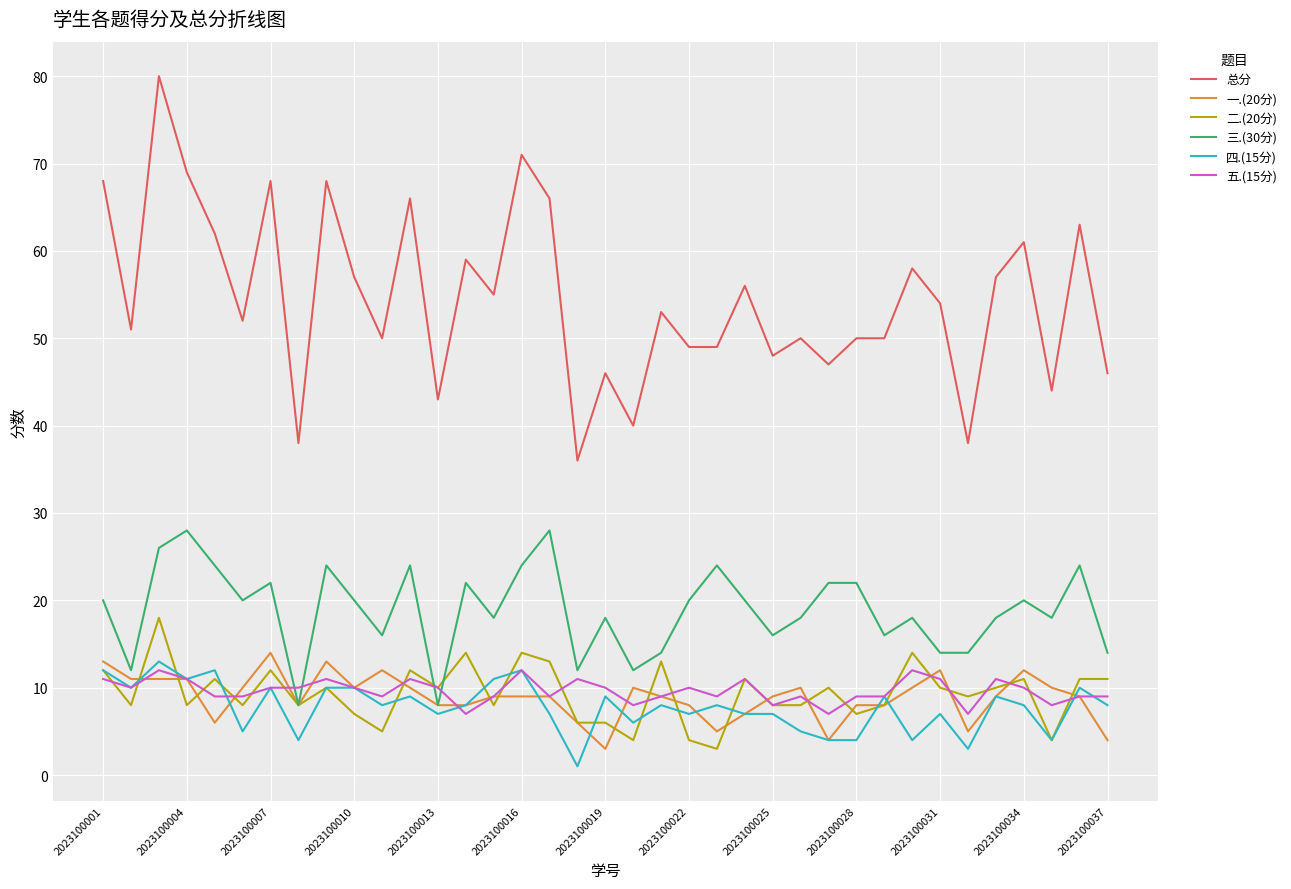

True or false: 五.(15分) and 总分 intersect in this chart.

False